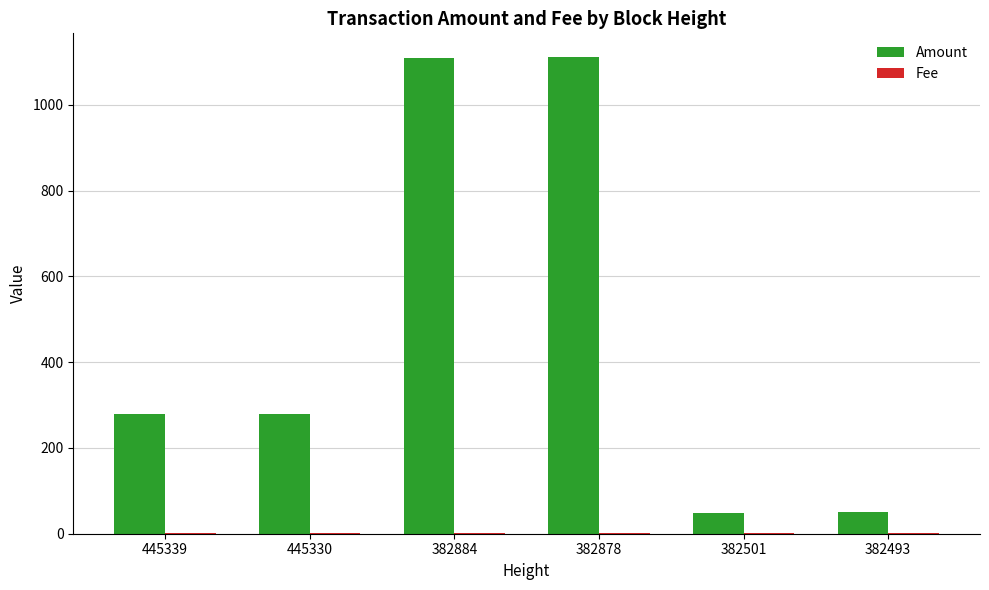

How many groups of bars are there?

6